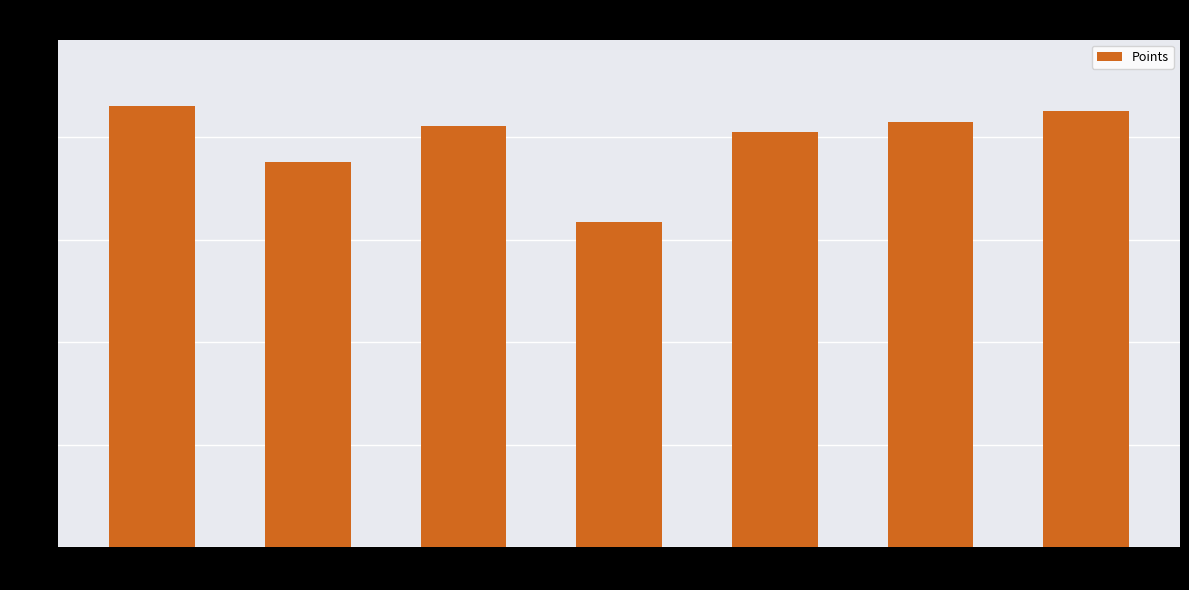

What is the sum of all values?

2778.8